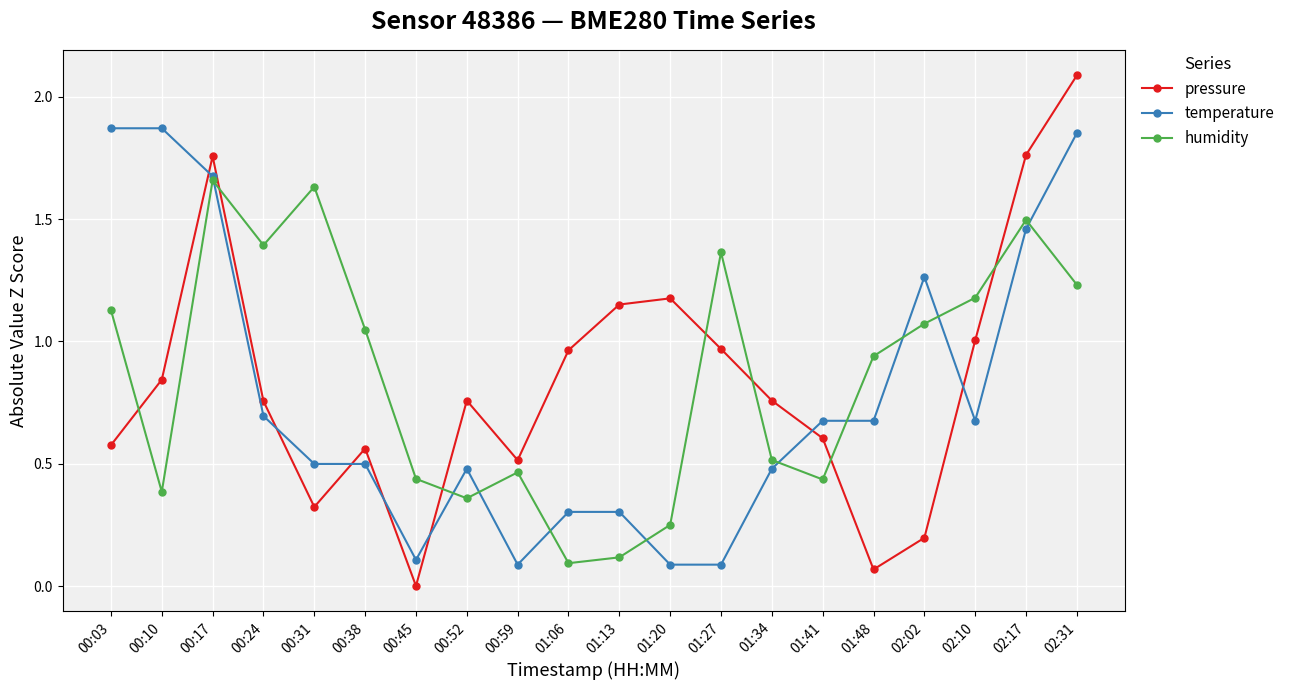

Which label corresponds to the smallest value in the chart?

00:45